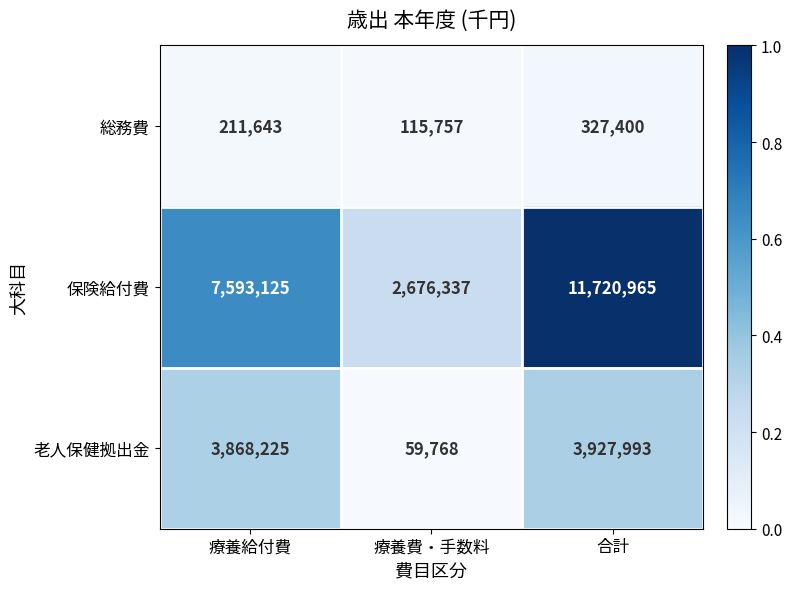

True or false: 保険給付費 has a value of 13237736 at 療養給付費.

False